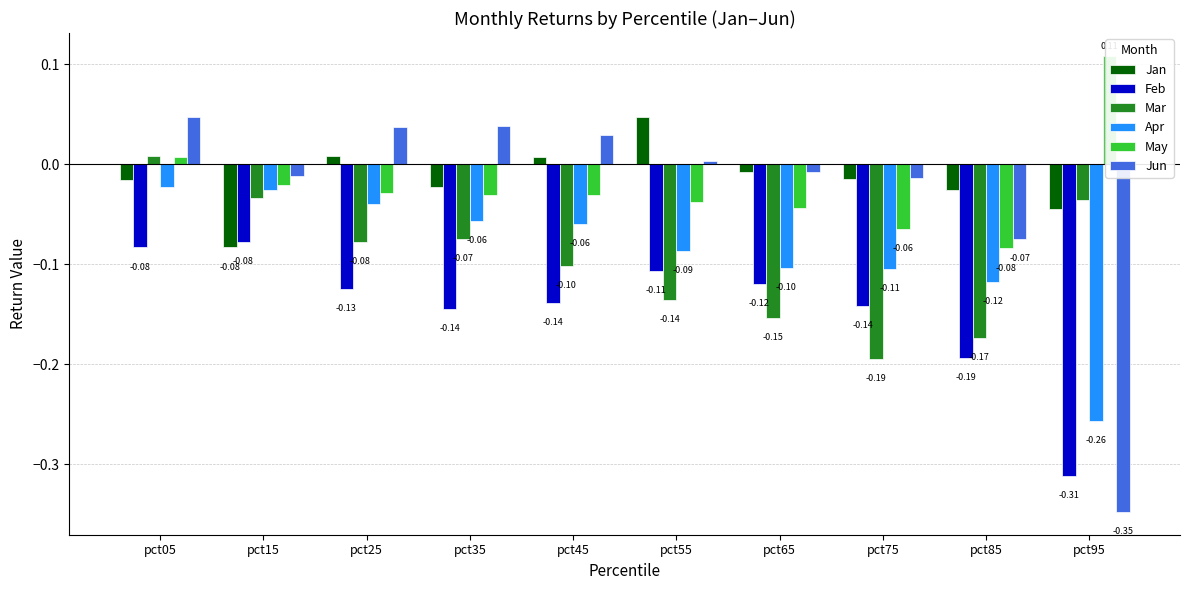

How many groups of bars are there?

10